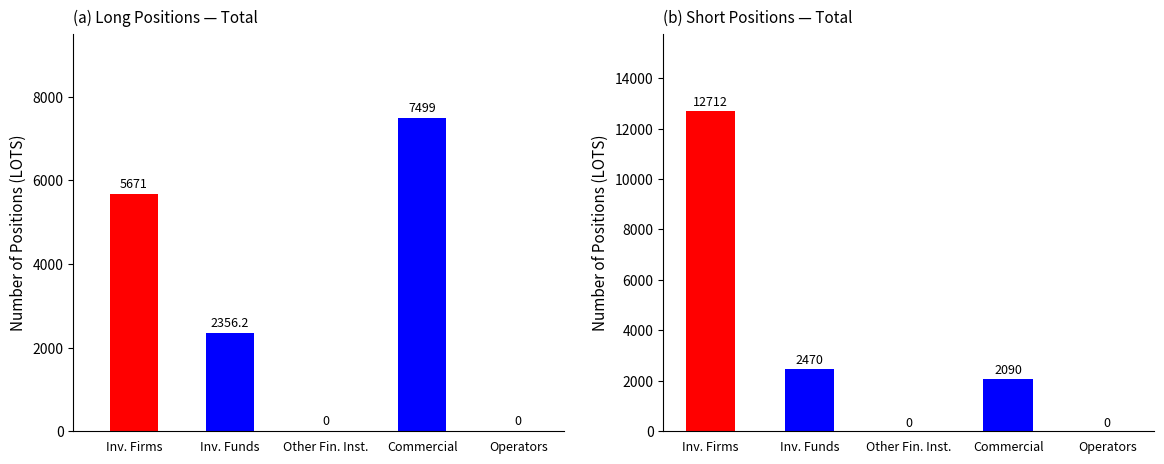

Which label corresponds to the smallest value in the chart?

Other Financial Institutions